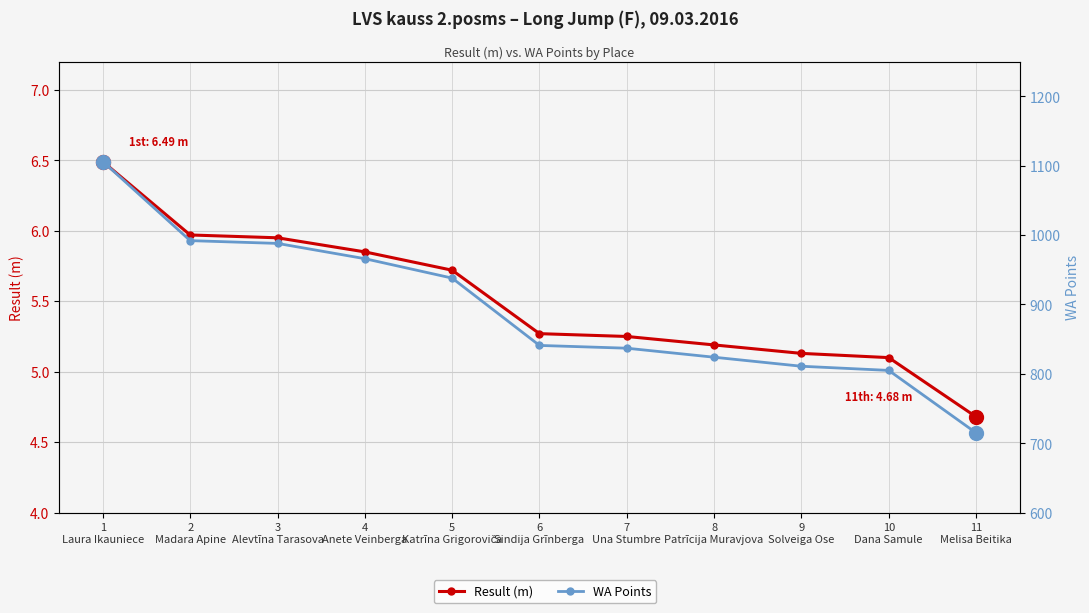

Rank the series by their average value, from highest to lowest.

WA Points, Result (m)